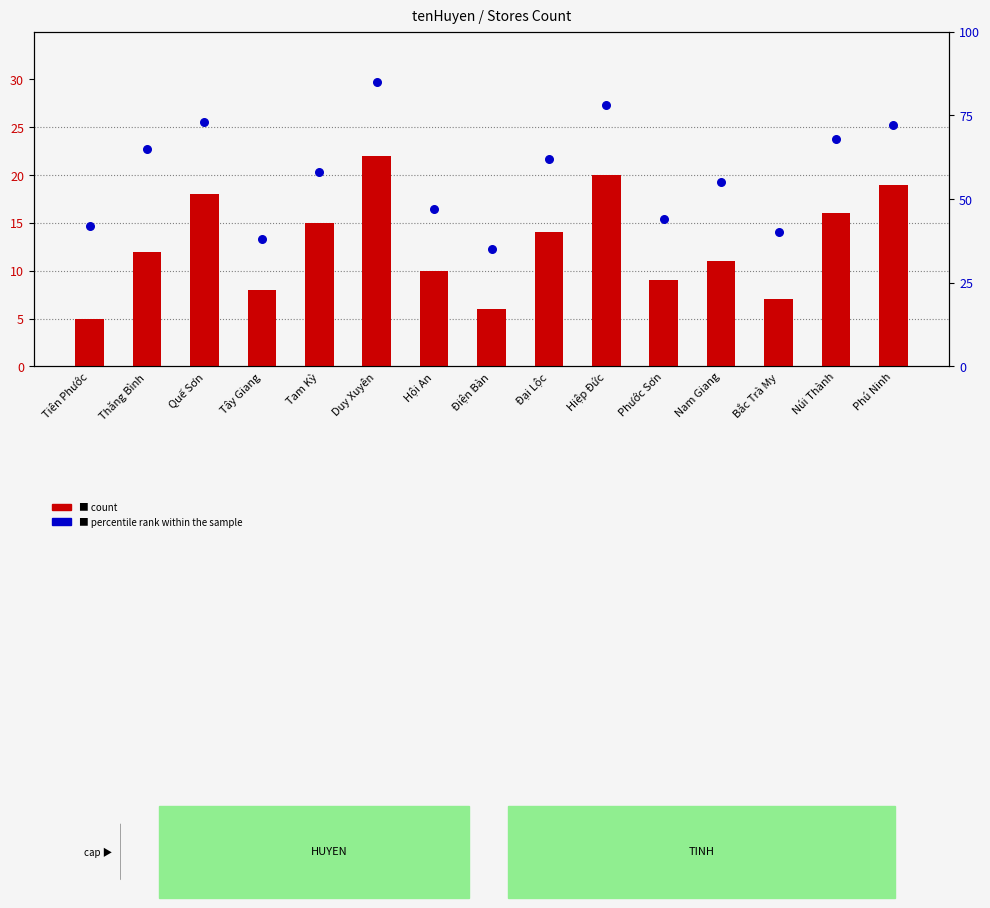

At which category is the sum across all series the highest?

Duy Xuyên